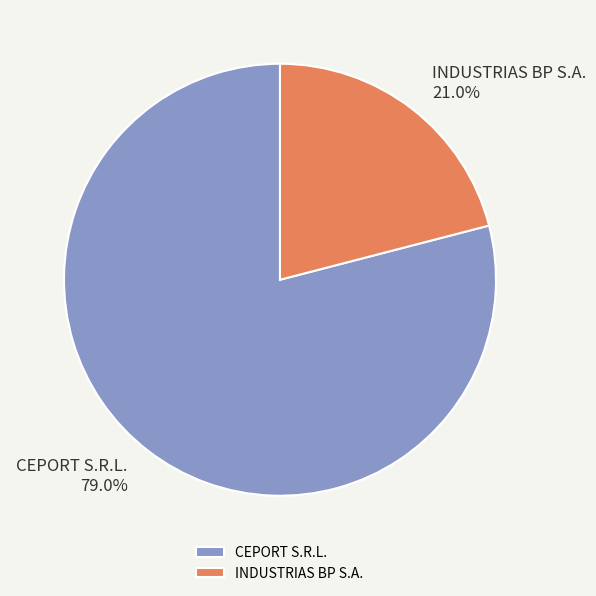

Which slice is the largest?

CEPORT S.R.L.